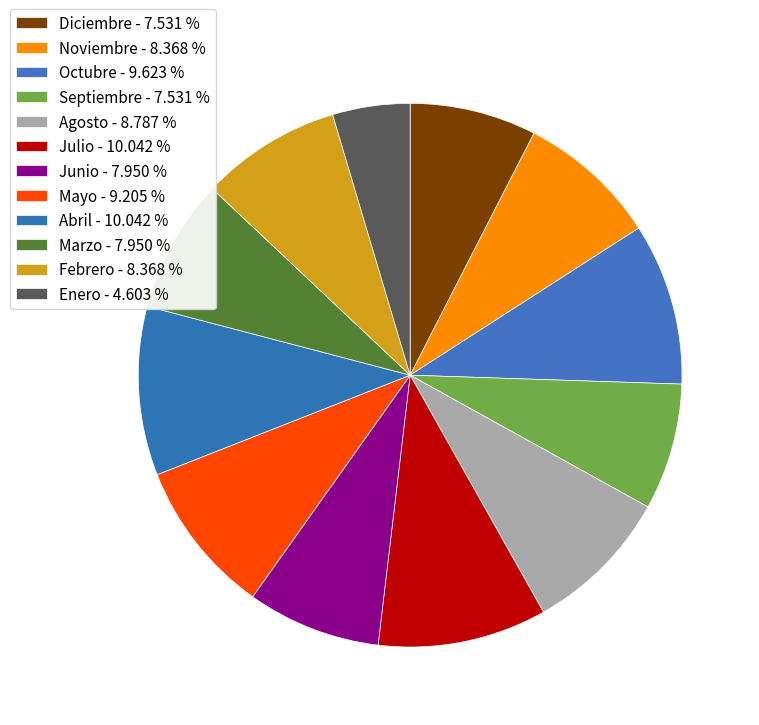

Approximately how many times larger is the value at Julio compared to Marzo?

1.3